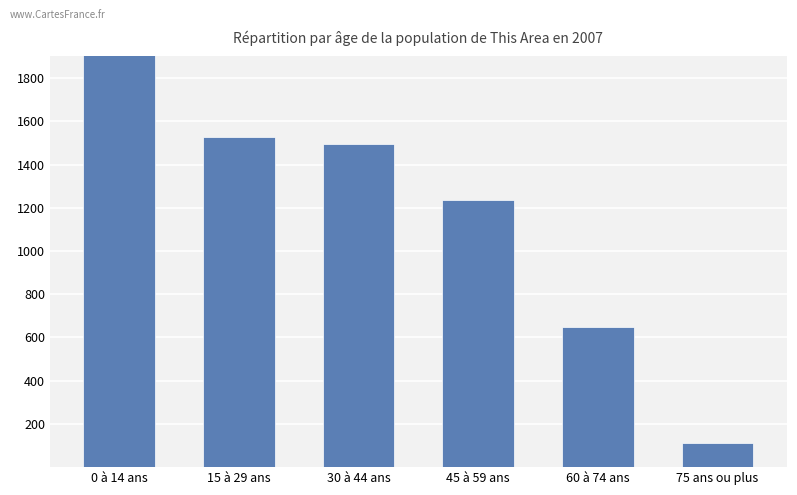

What is the label of the 1st bar from the right?

75 ans ou plus